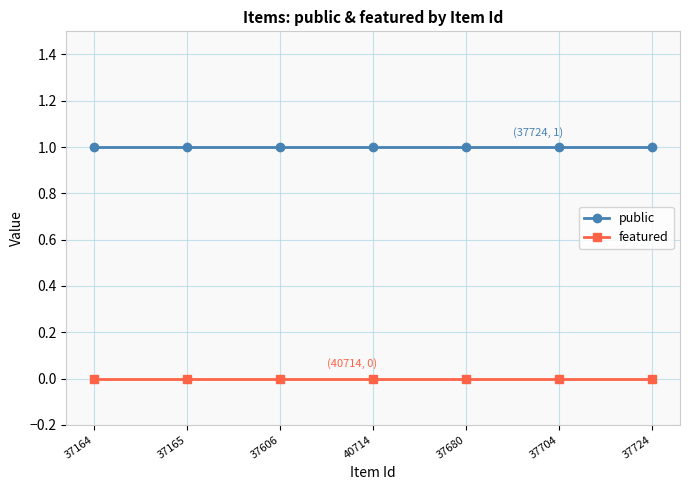

What is the difference between the highest and lowest values at 40714?

1